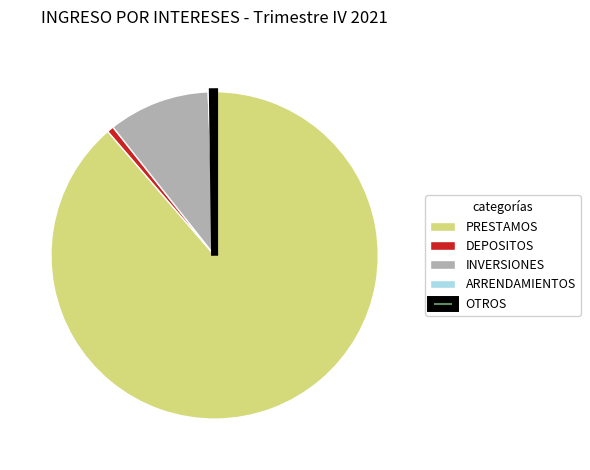

The PRESTAMOS slice represents 89% of the pie. True or false?

True